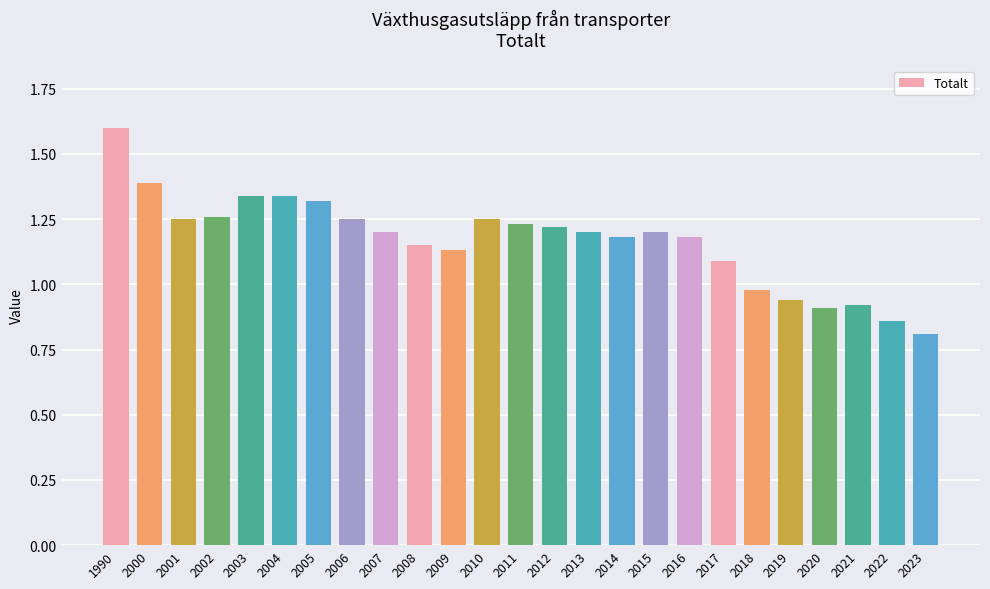

Between 2008 and 2017, which is larger?

2008